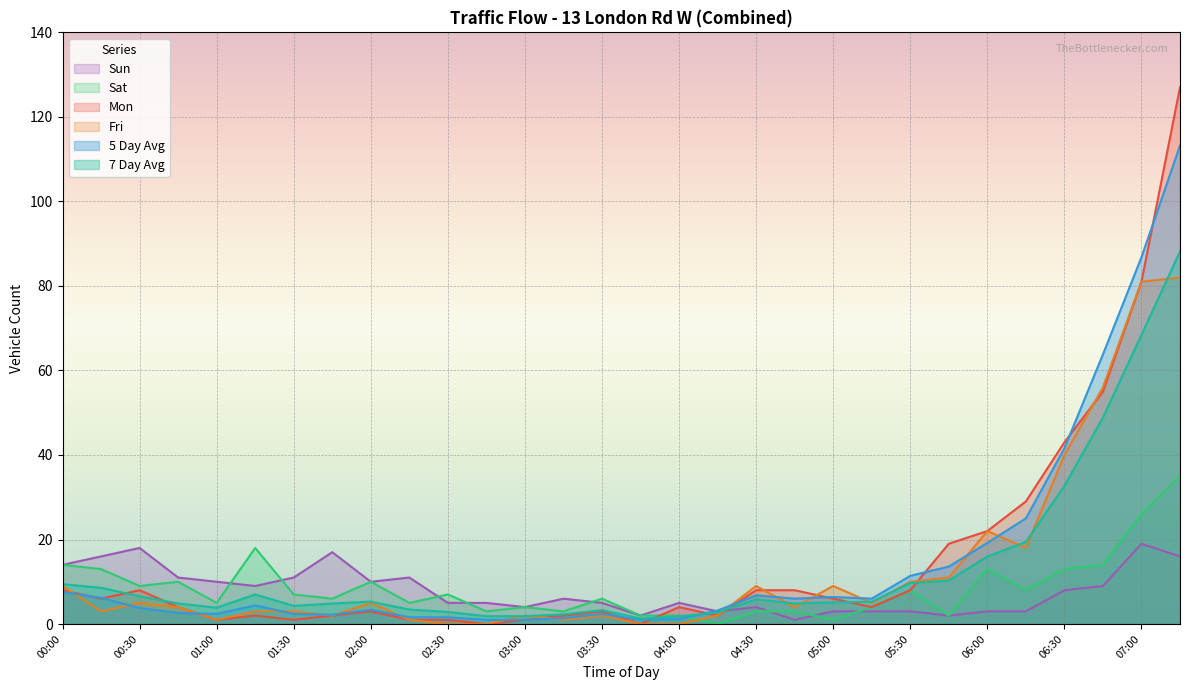

Is the value of 7 Day Avg at 00:30 greater than the value of Mon at 05:45?

No